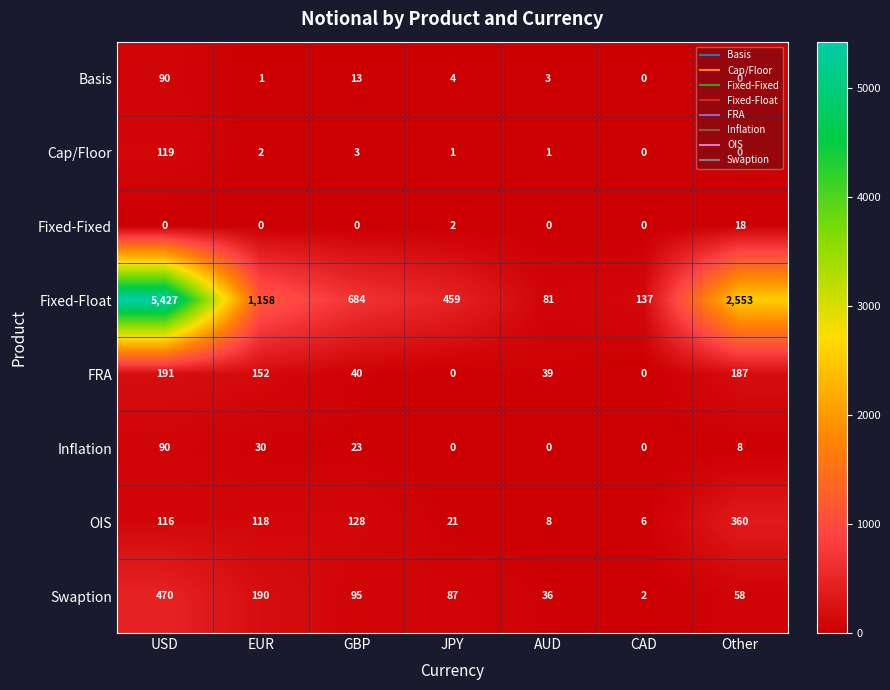

True or false: Inflation has a value of 28 at USD.

False